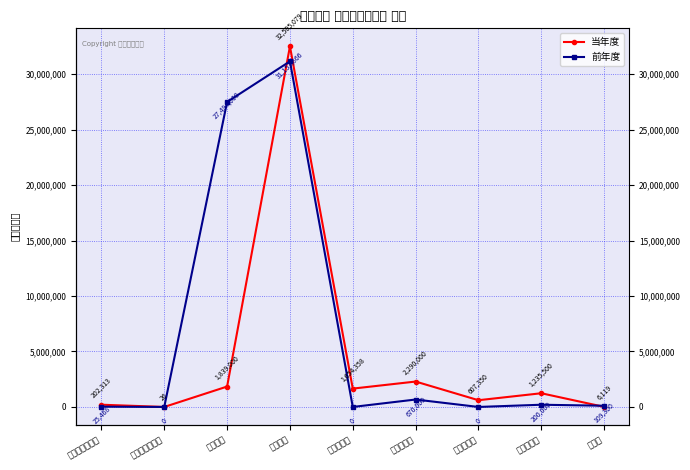

What is the difference between the maximum and minimum values in the 前年度 series?

31153866